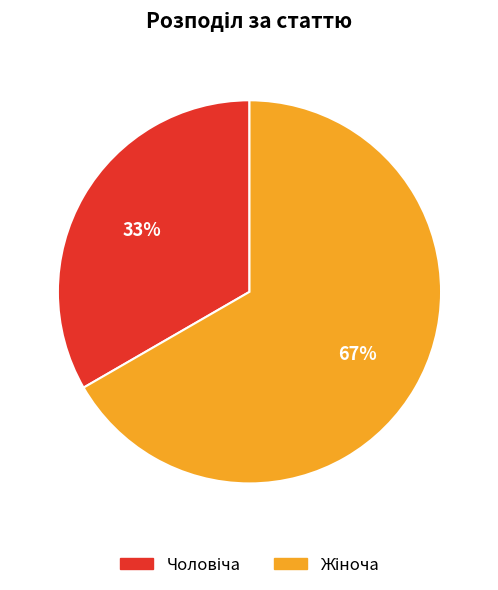

Count the number of slices in the pie.

2